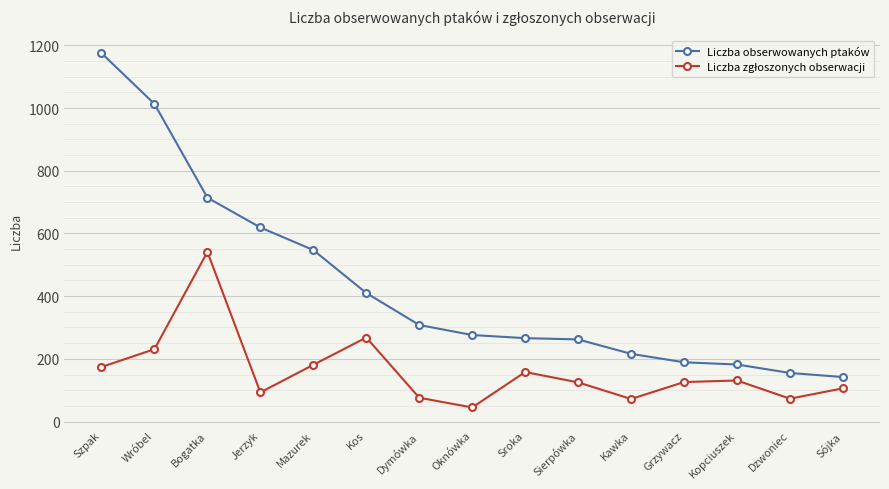

Which series has the largest range (max minus min)?

Liczba obserwowanych ptaków